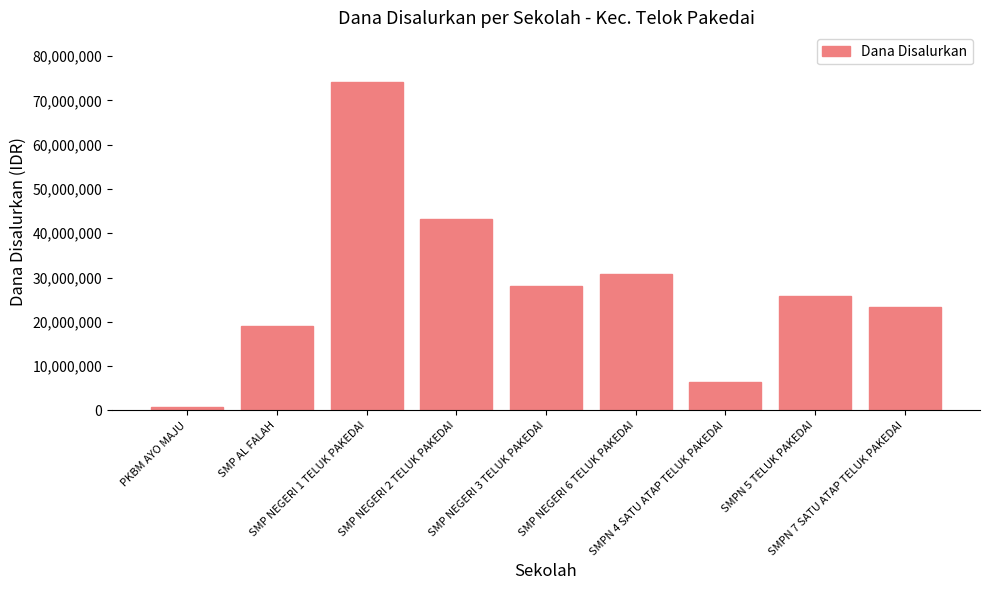

What is the value of the 4th bar from the left?

43125000